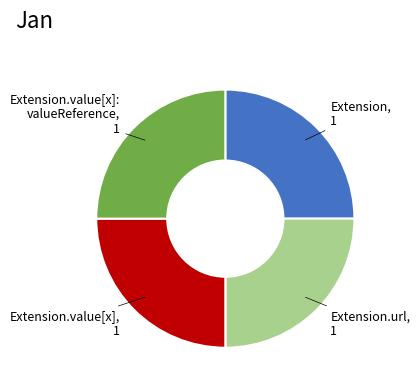

Is there a majority slice in this chart?

No